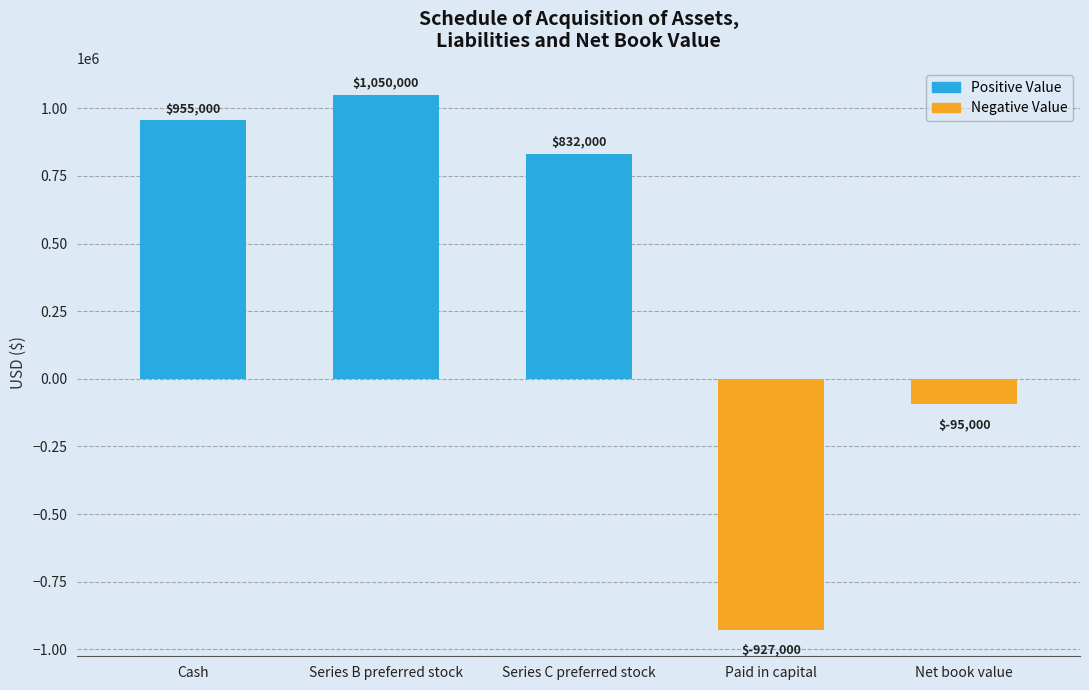

What is the sum of all values?

1815000